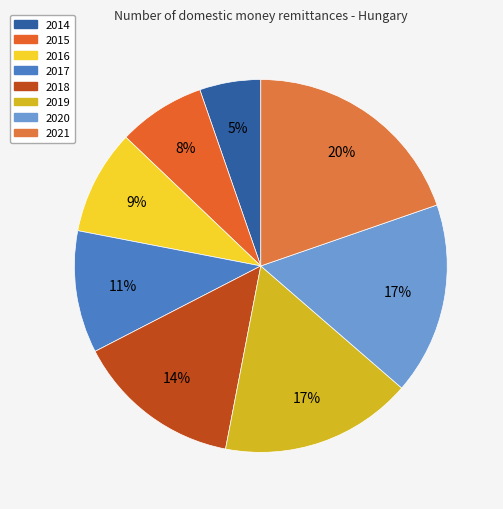

Is it true that 2014 is 12% of the pie?

False